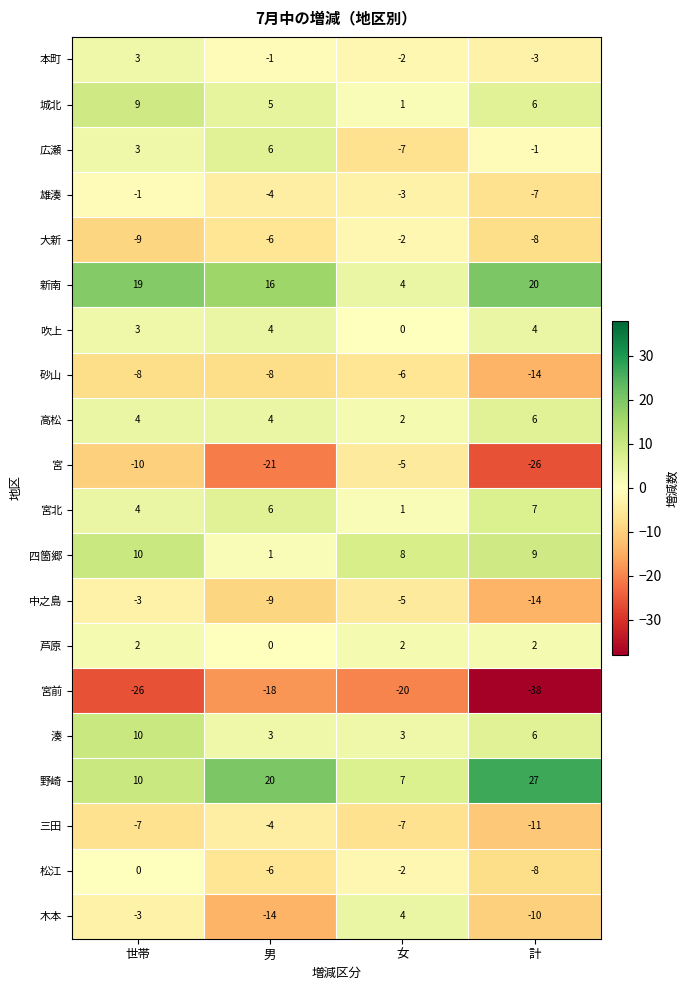

At how many categories does at least one series exceed 3?

4